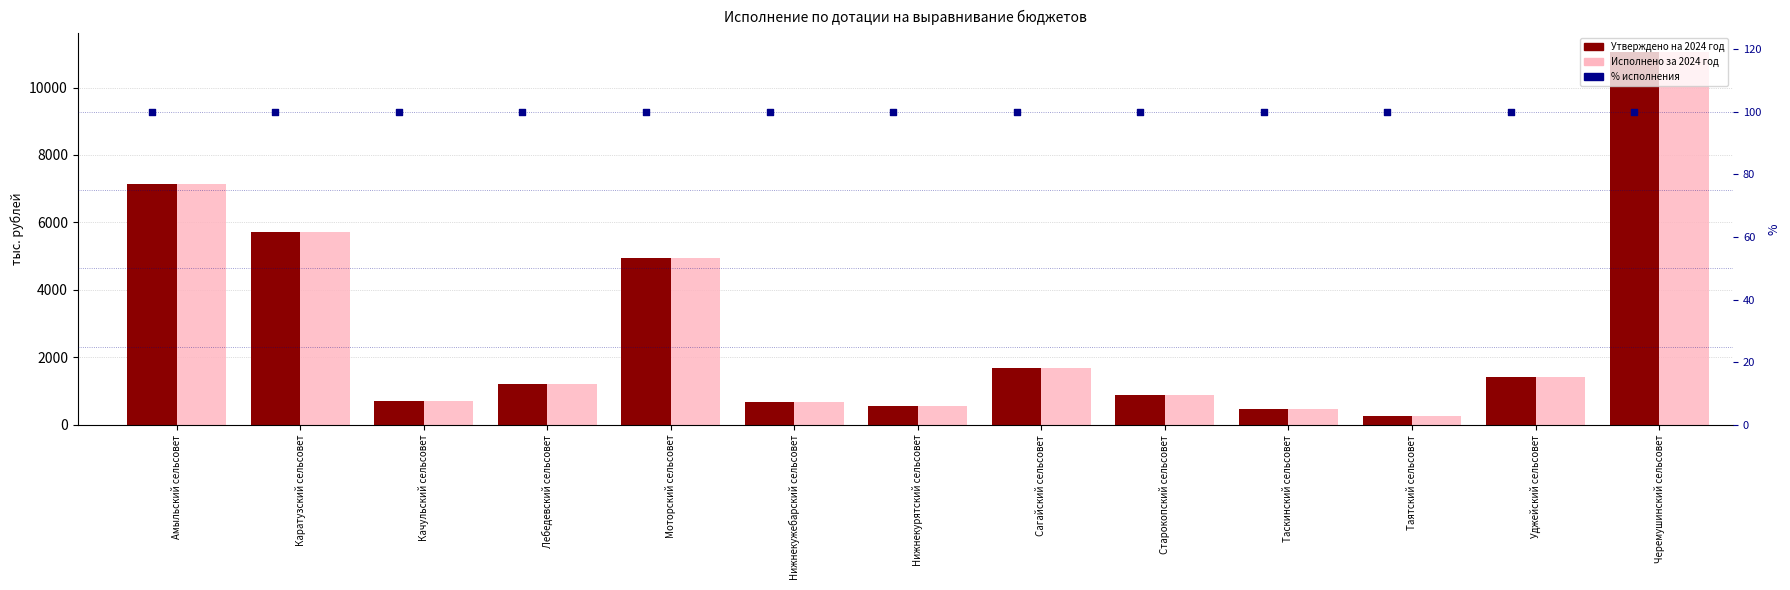

Which series has the largest total across all categories?

Утверждено на 2024 год